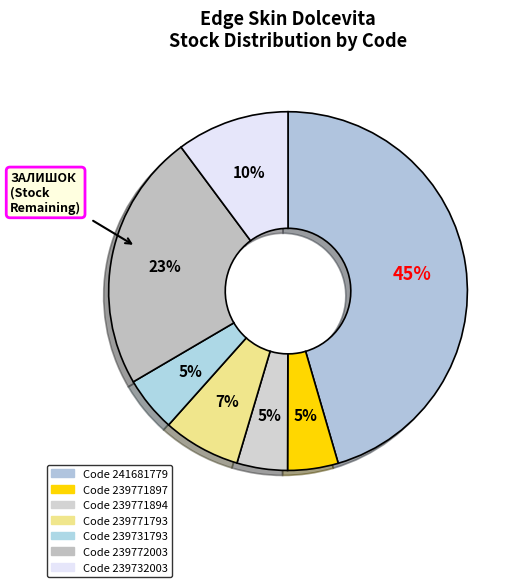

How many segments does this pie chart have?

7